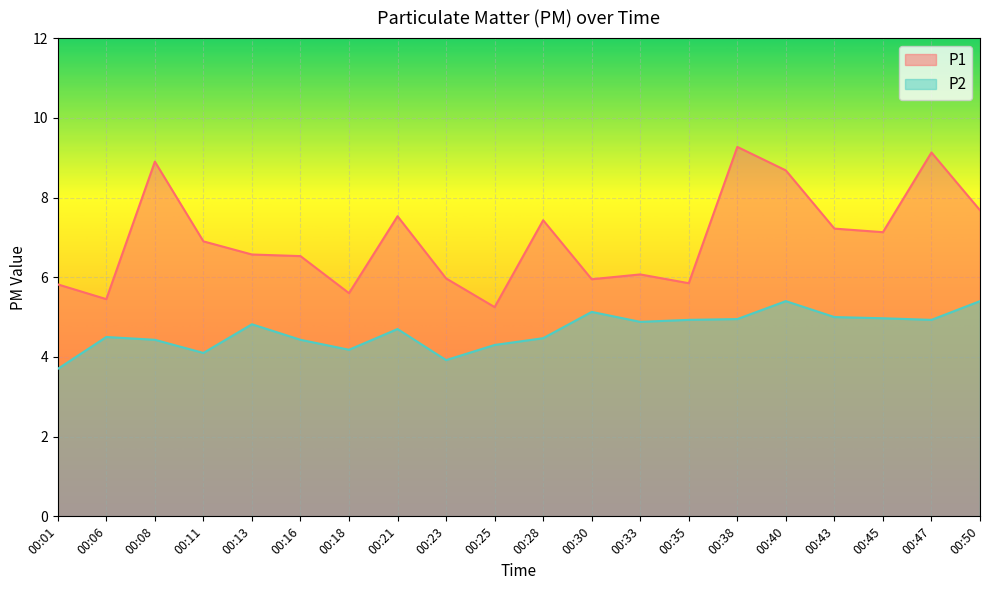

Reading left to right, transcribe all the data shown in this chart.

P1: 5.8	5.5	8.9	6.9	6.6	6.5	5.6	7.5	6.0	5.2	7.4	6.0	6.1	5.8	9.3	8.7	7.2	7.1	9.1	7.7
P2: 3.7	4.5	4.4	4.1	4.8	4.4	4.2	4.7	3.9	4.3	4.5	5.1	4.9	4.9	5.0	5.4	5.0	5.0	4.9	5.4